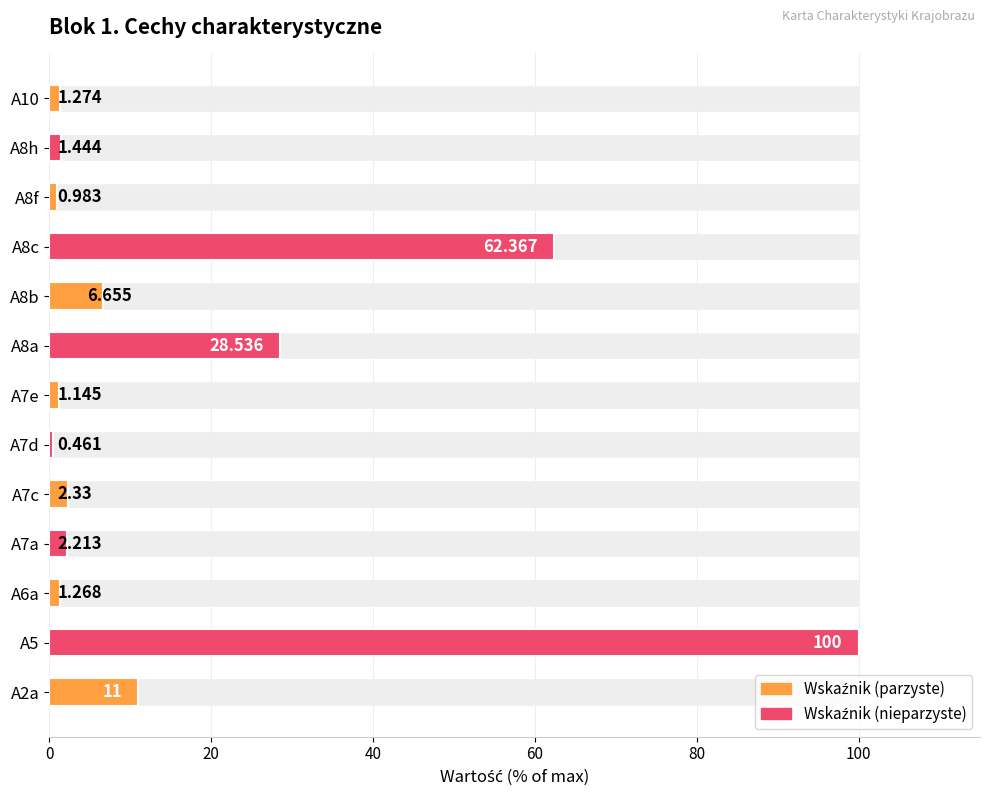

Reading right to left, extract all data points from this chart.

1.3	1.4	1.0	62.4	6.7	28.5	1.1	0.5	2.3	2.2	1.3	100.0	11.0